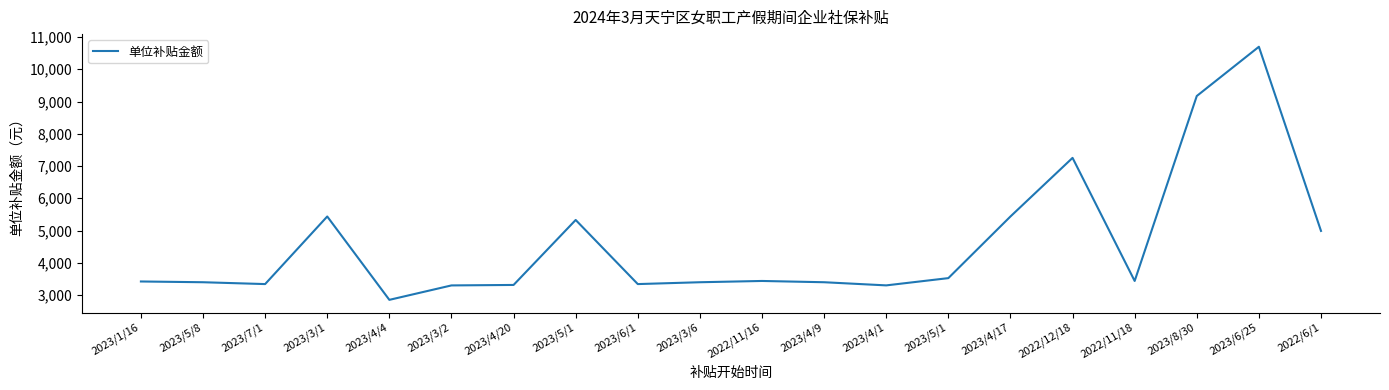

Is it true that the value at 2023/5/8 is 3397.6?

True